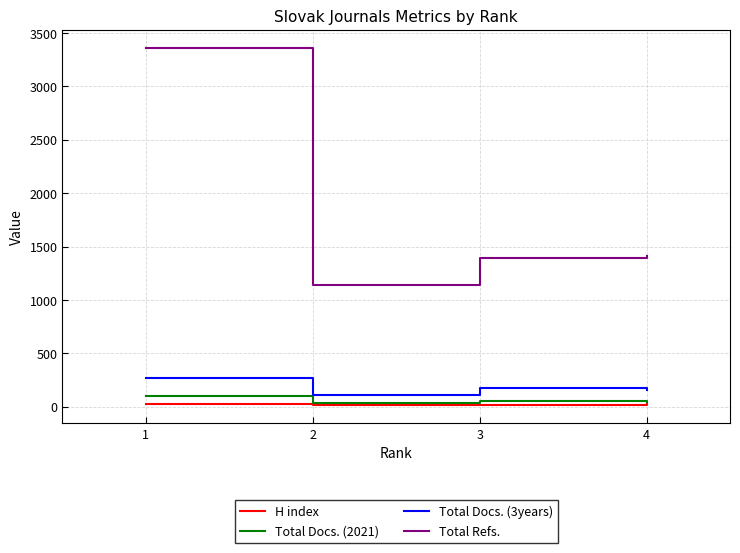

What is the minimum value for Total Refs.?

1141